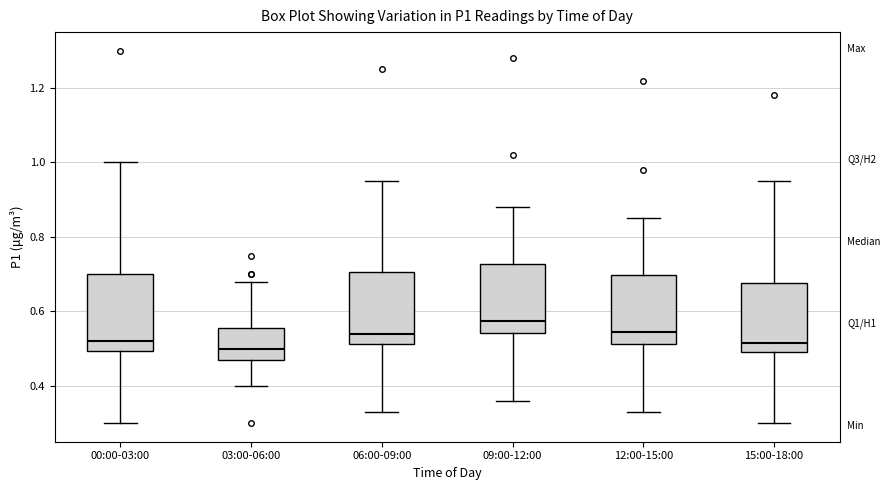

Which box's median line is the highest?

09:00-12:00